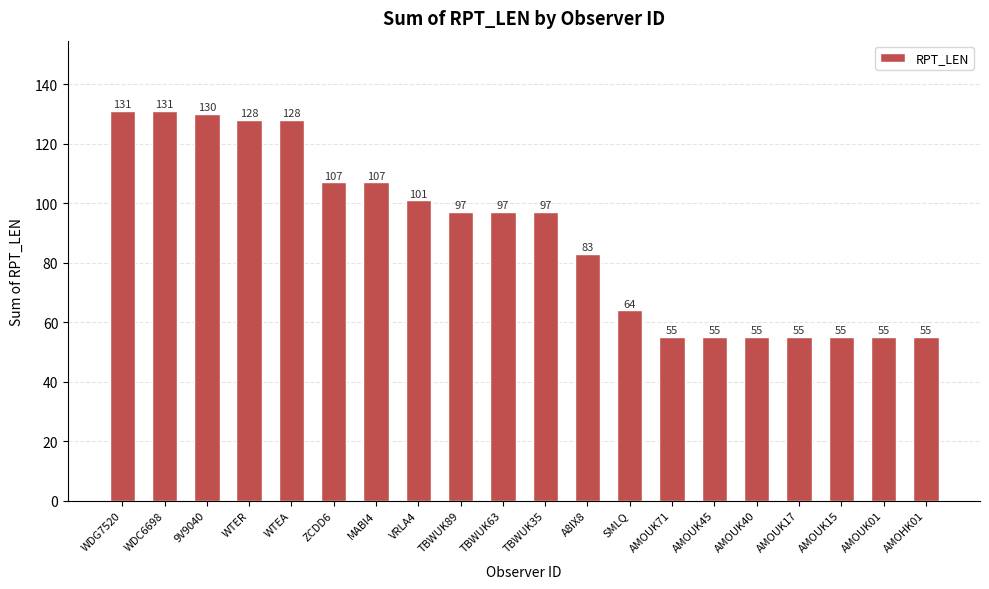

What is the minimum value shown in the chart?

55